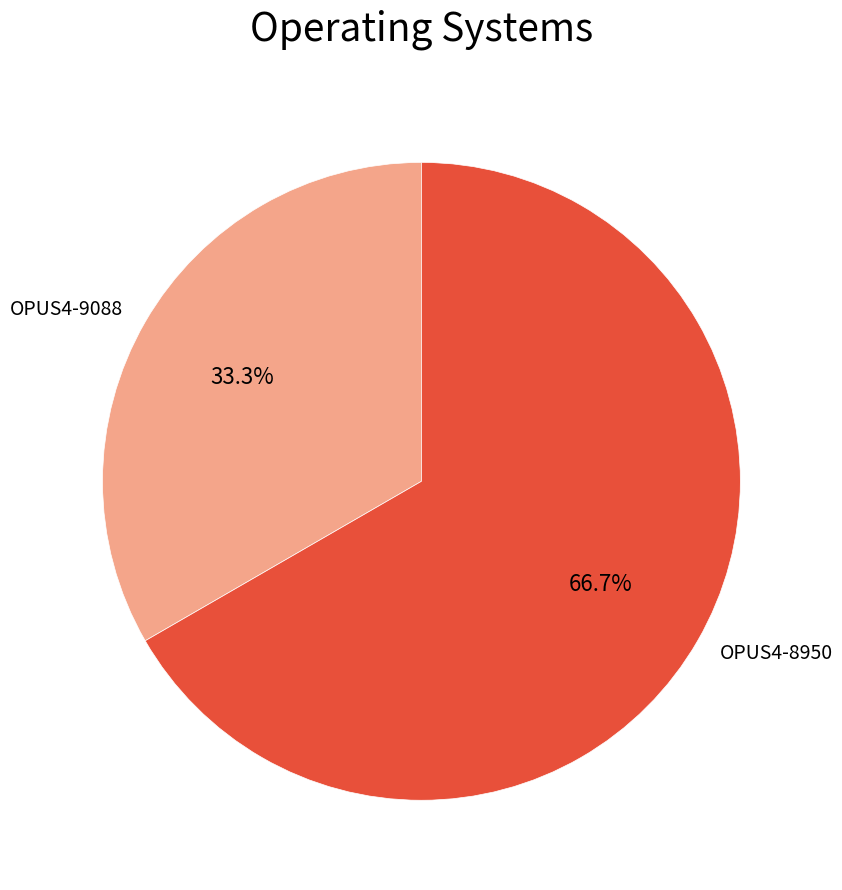

To the nearest percent, what percentage of the pie is OPUS4-8950?

67%